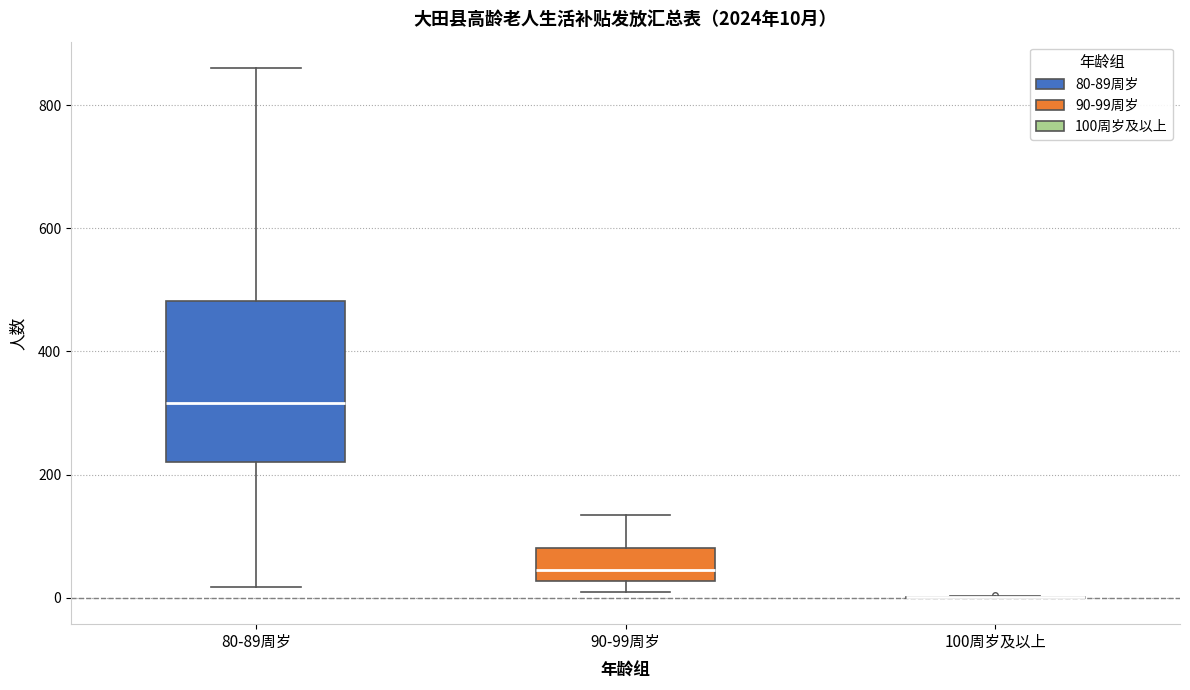

Comparing the boxes themselves (not the whiskers), which one is the tallest?

80-89周岁